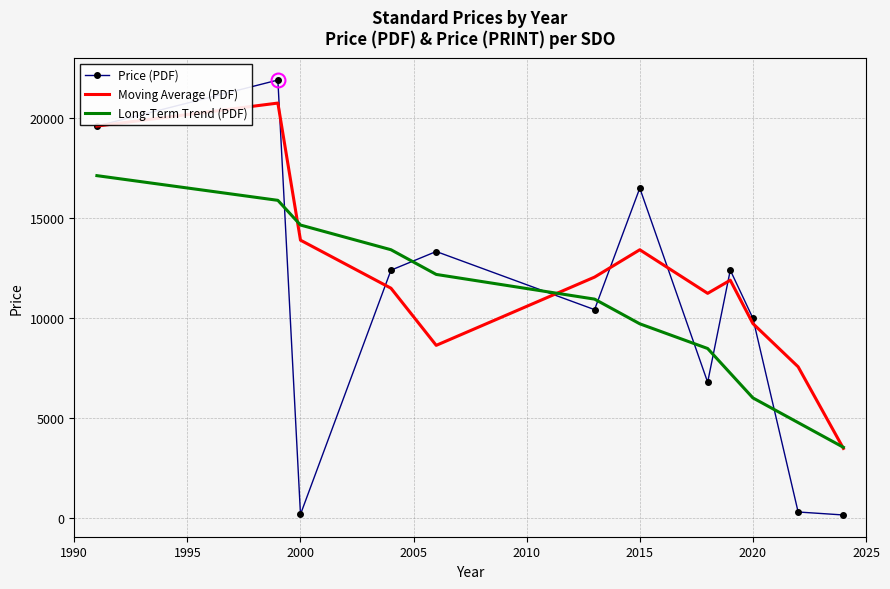

Which series ends up on top after the final intersection of Long-Term Trend (PDF) and Price (PDF)?

Long-Term Trend (PDF)